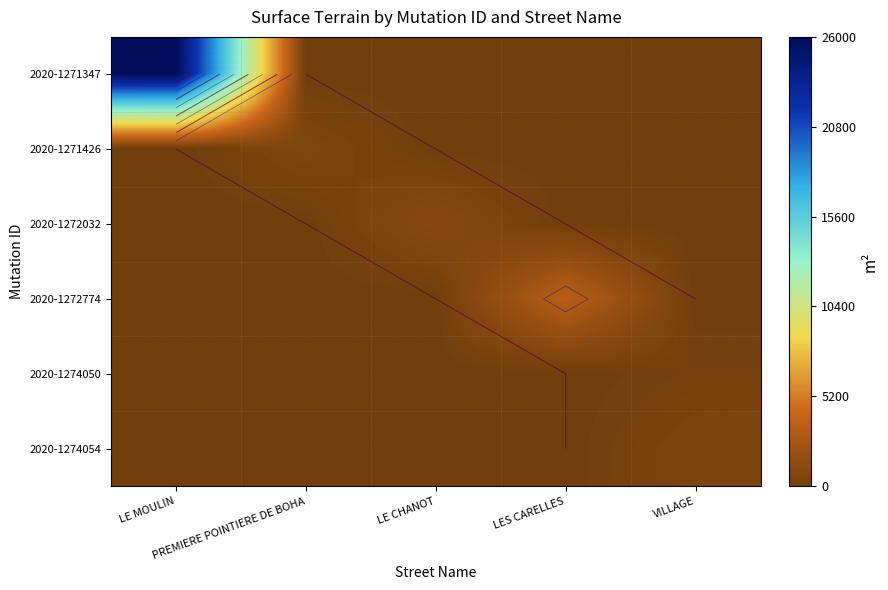

Which category has the highest value across all series?

LE MOULIN